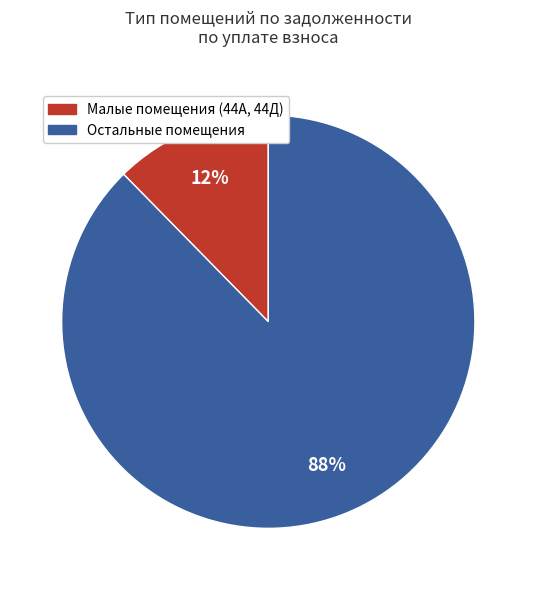

How many segments does this pie chart have?

2